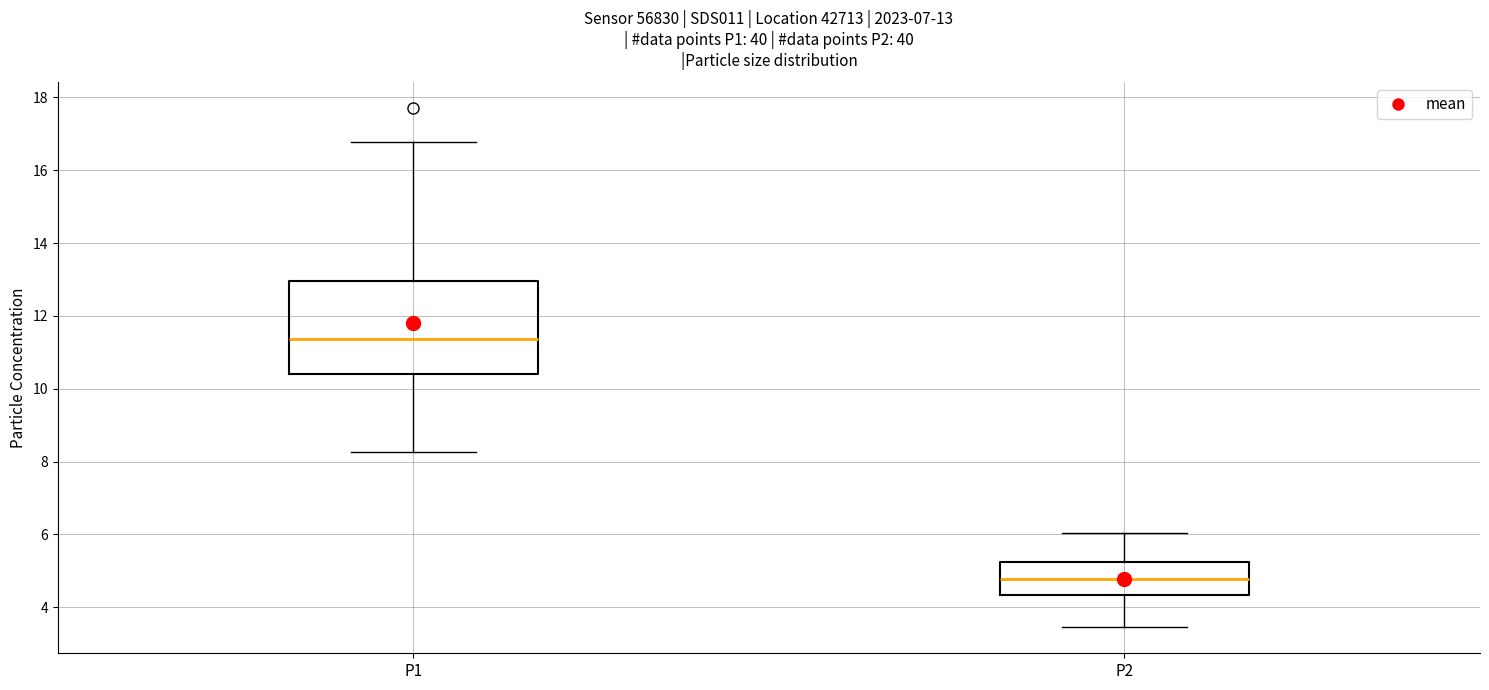

Which box has the highest median line?

P1